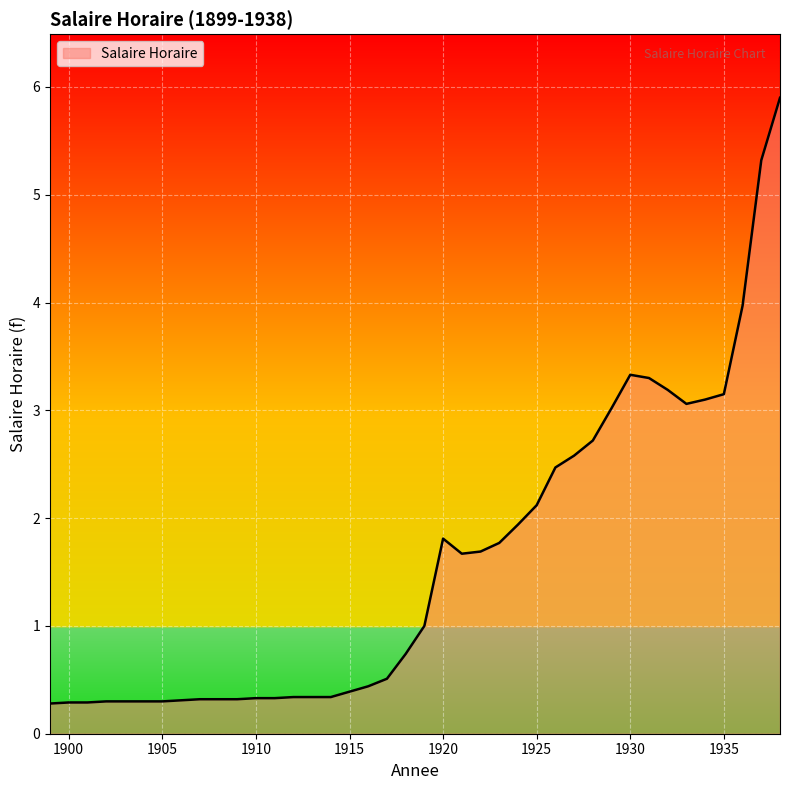

What is the maximum value shown in the chart?

5.9